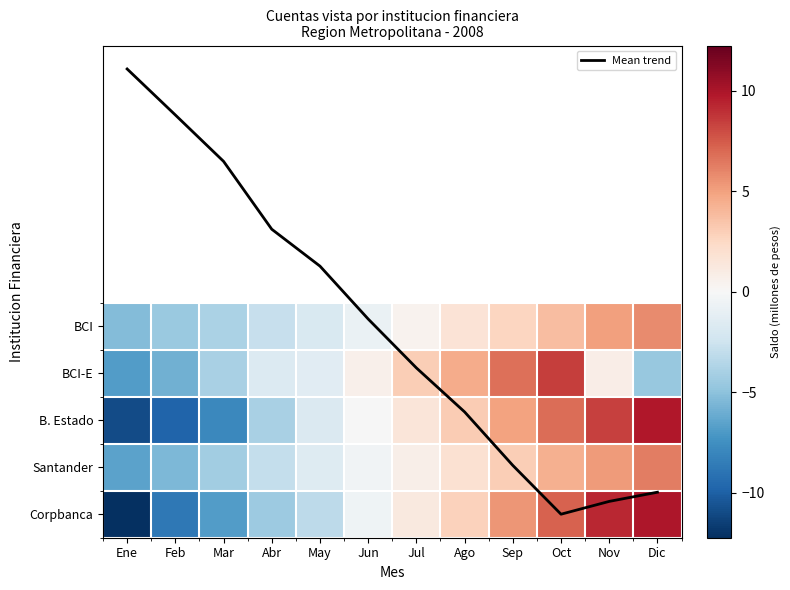

Is the value of BCI-E at Jul greater than the value of Santander at Jul?

Yes